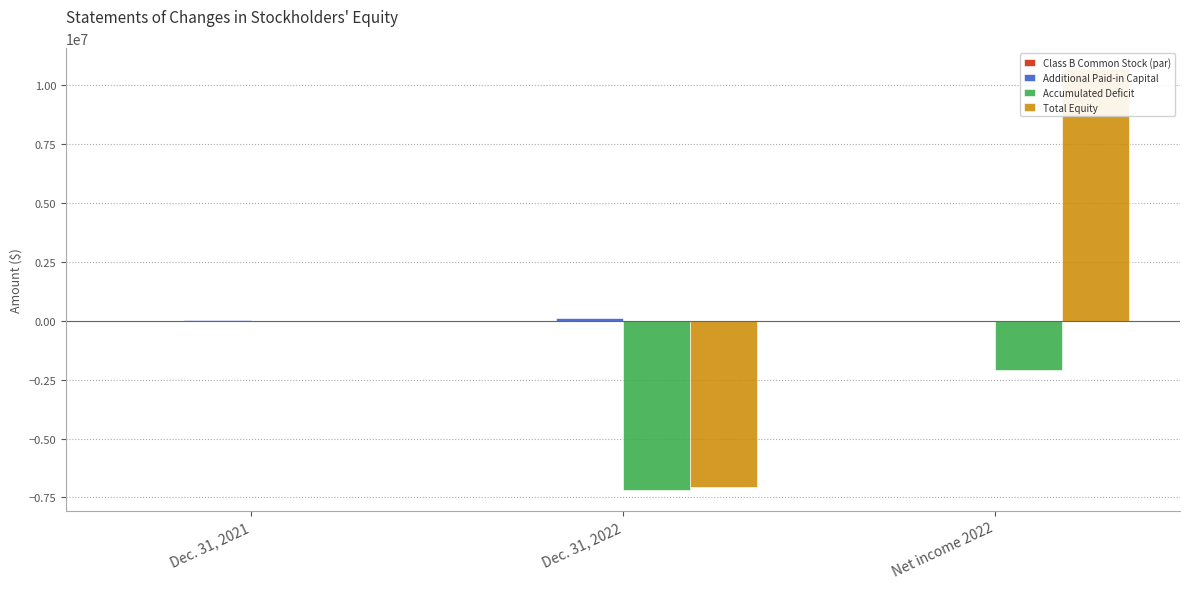

Is the value of Total Equity at Net income 2022 greater than the value of Accumulated Deficit at Dec. 31, 2021?

Yes